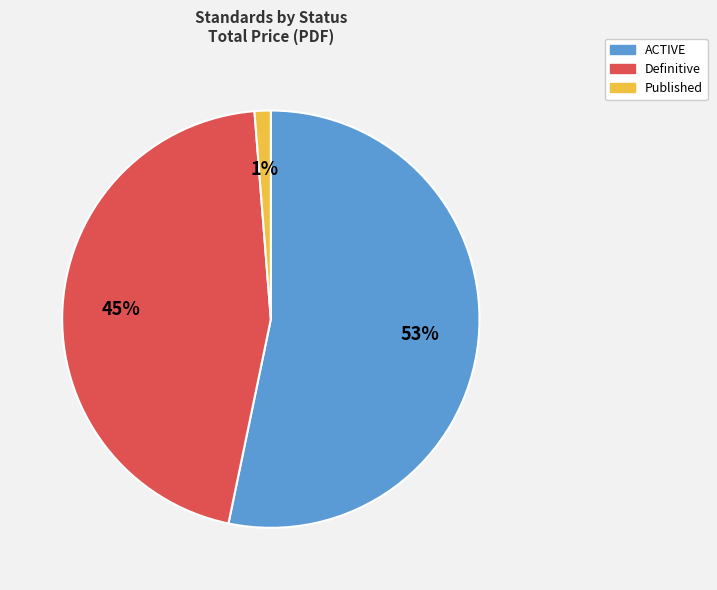

To the nearest percent, what is the average slice percentage?

33%